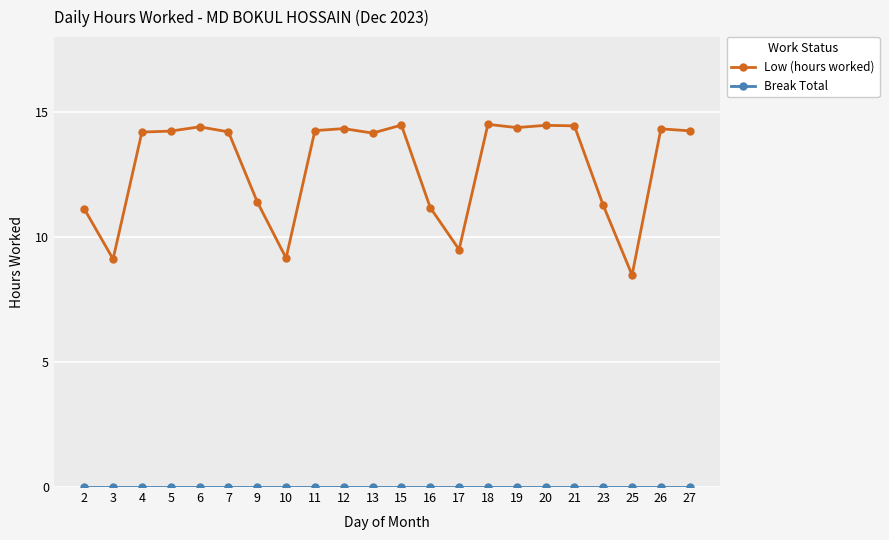

What is the total value across all series at 4?

14.2